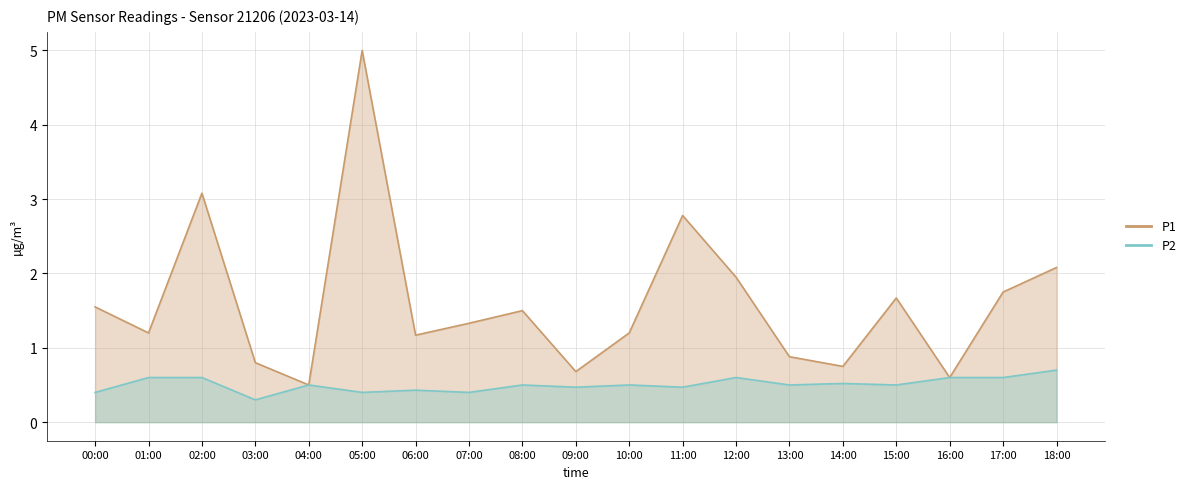

What is the difference between the maximum and minimum values in the P2 series?

0.4